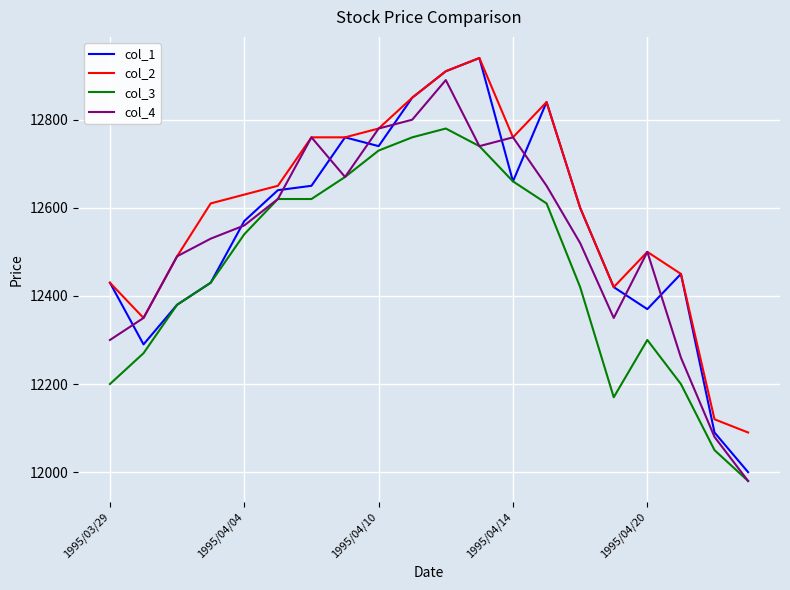

Which series has the largest range (max minus min)?

col_1